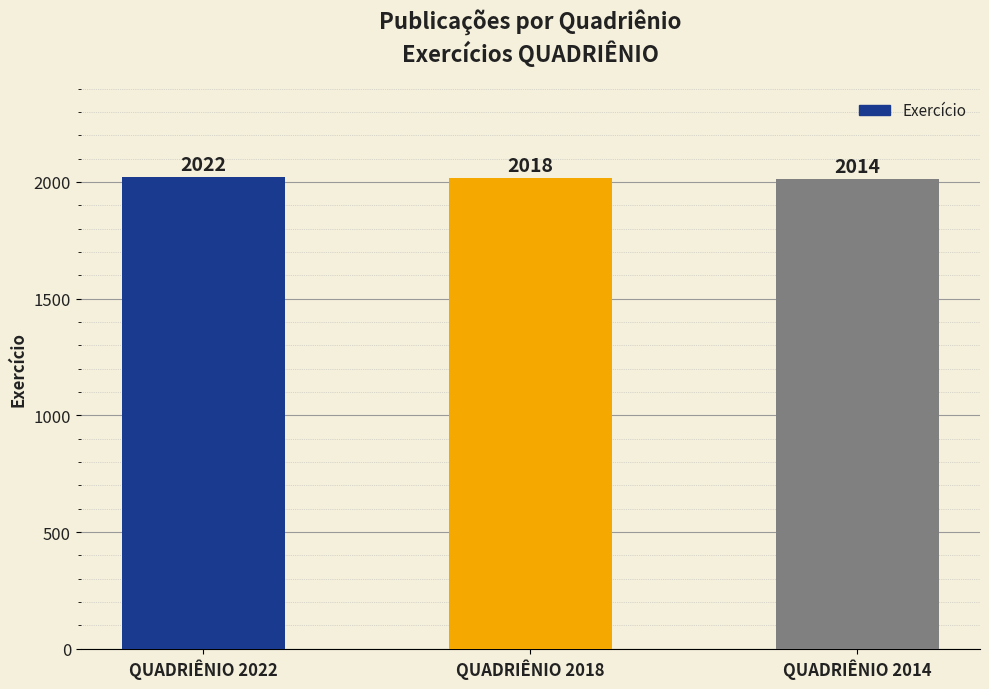

Rank the categories by value from highest to lowest.

QUADRIÊNIO 2022, QUADRIÊNIO 2018, QUADRIÊNIO 2014